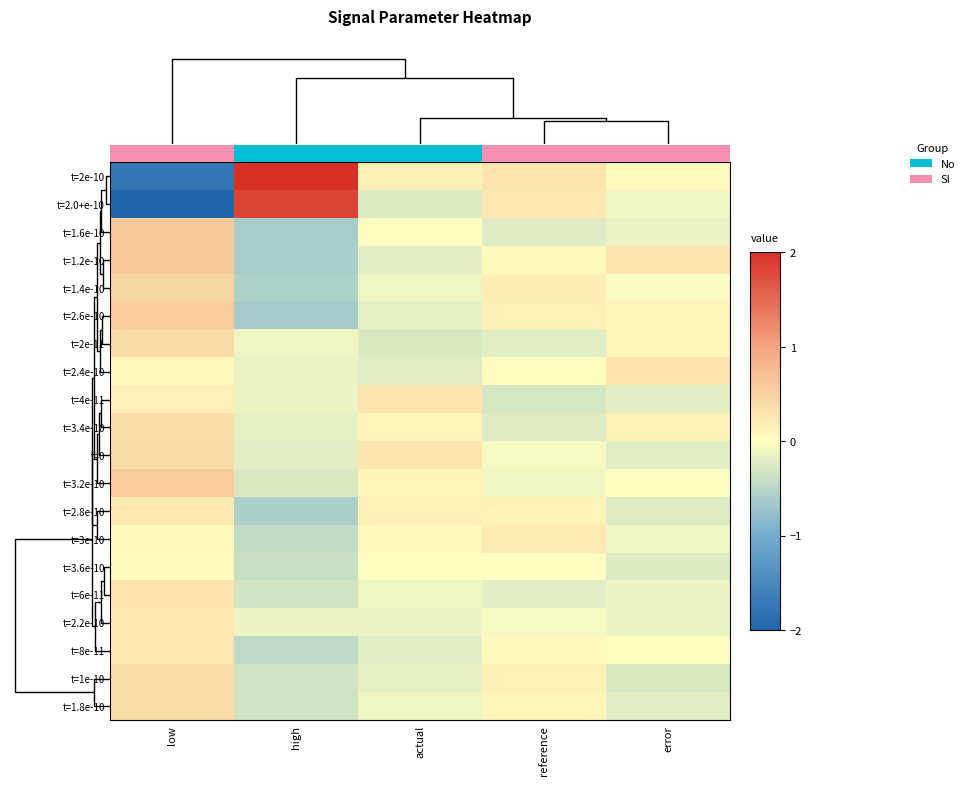

List the series in order of their peak value, lowest first.

t=3.6e-10, t=3e-10, t=2.2e-10, t=2.8e-10, t=8e-11, t=4e-11, t=2.4e-10, t=6e-11, t=1.8e-10, t=3.4e-10, t=1e-10, t=0, t=2e-11, t=1.4e-10, t=2.6e-10, t=3.2e-10, t=1.6e-10, t=1.2e-10, t=2.0+e-10, t=2e-10